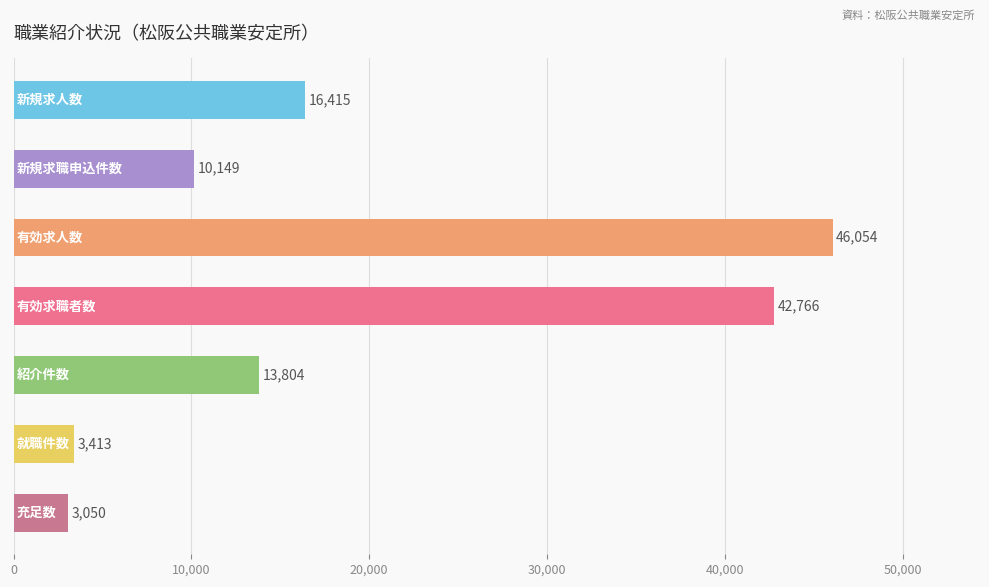

How many bars are there in total?

7